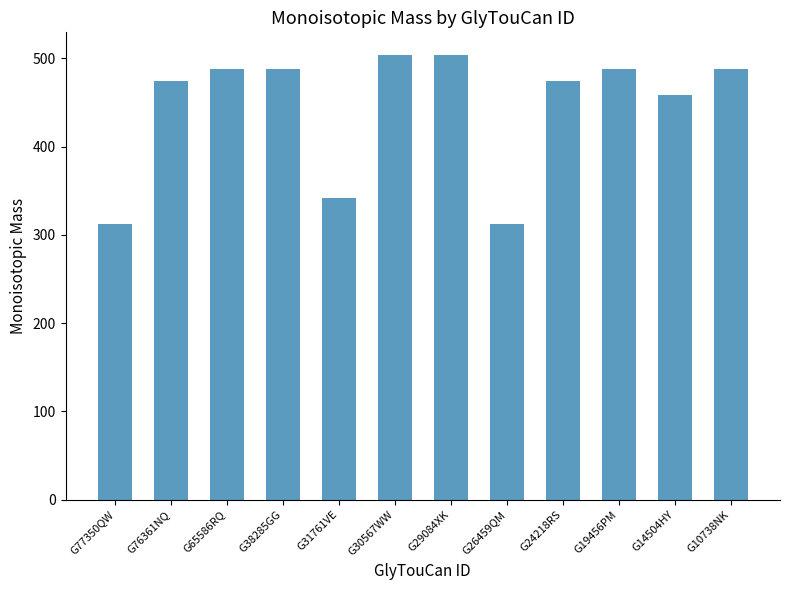

Reading left to right, transcribe all the data shown in this chart.

312.1	474.2	488.2	488.2	342.1	504.2	504.2	312.1	474.2	488.2	458.2	488.2